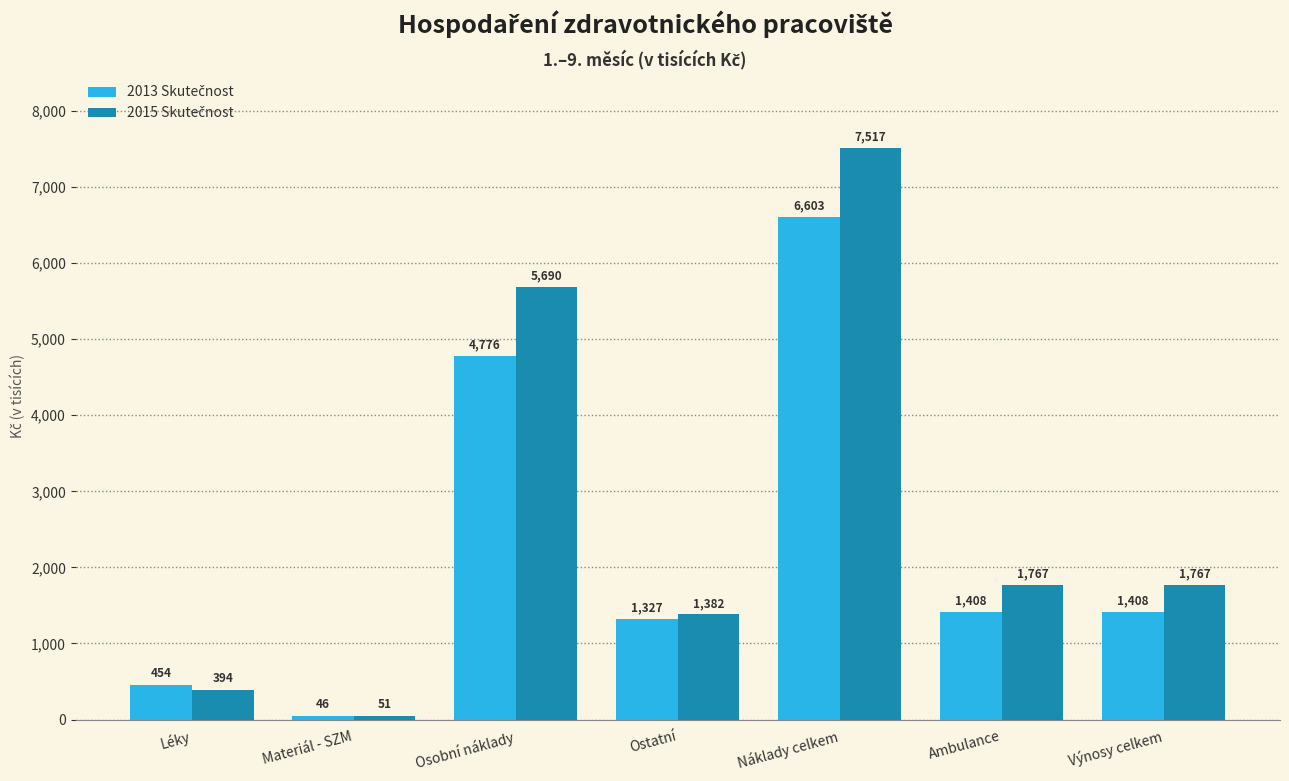

Which category has the lowest value across all series?

Materiál - SZM